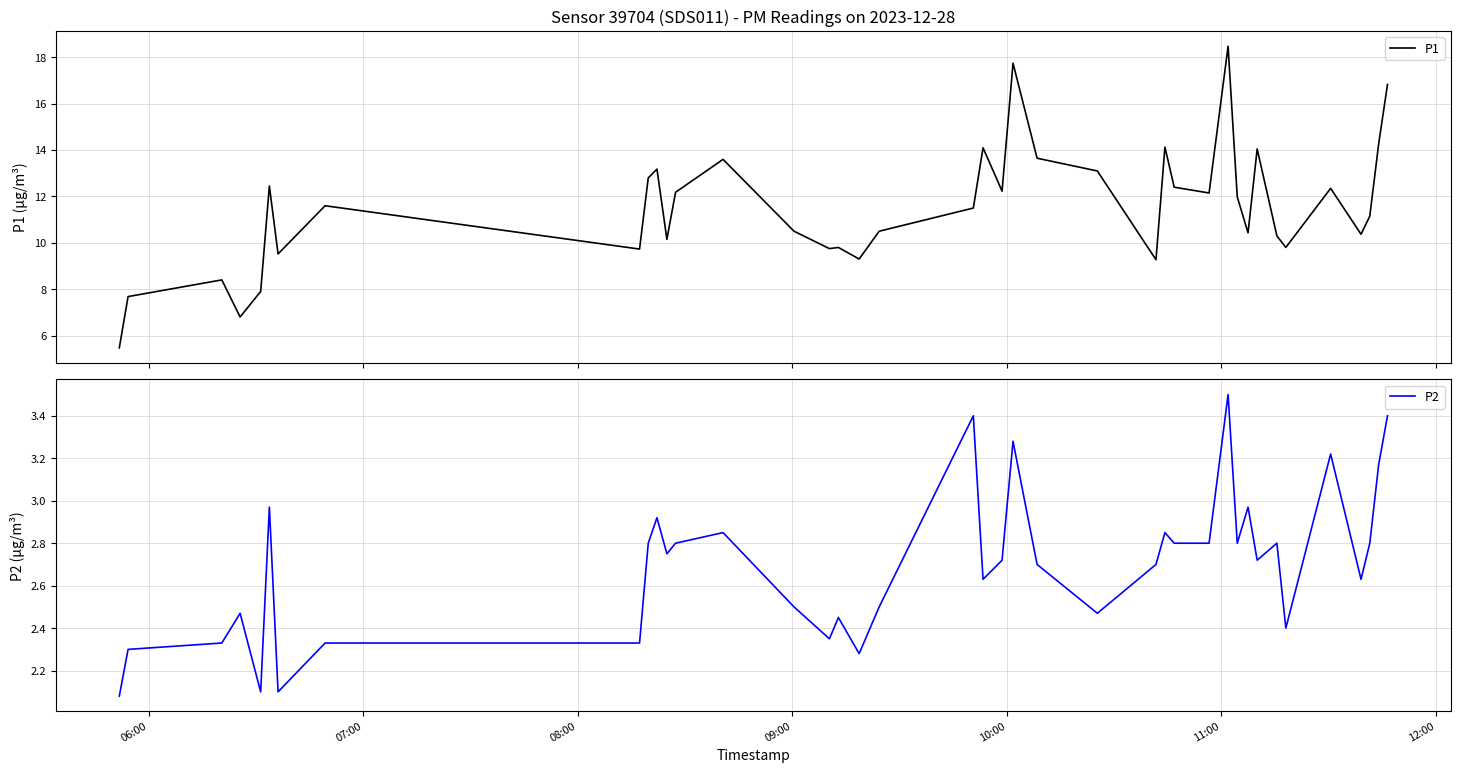

Rank the series by their maximum value, from lowest to highest.

P2, P1